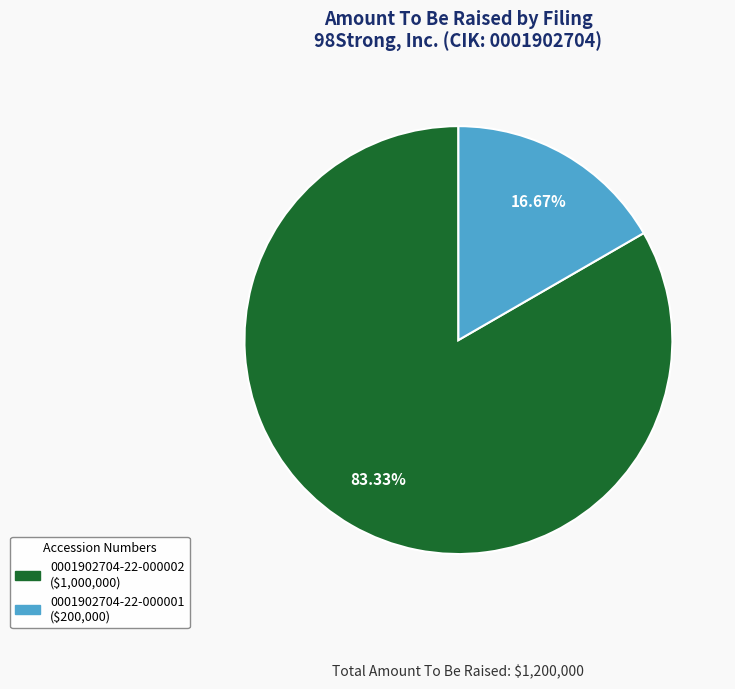

Is it true that 0001902704-22-000001 is 17% of the pie?

True